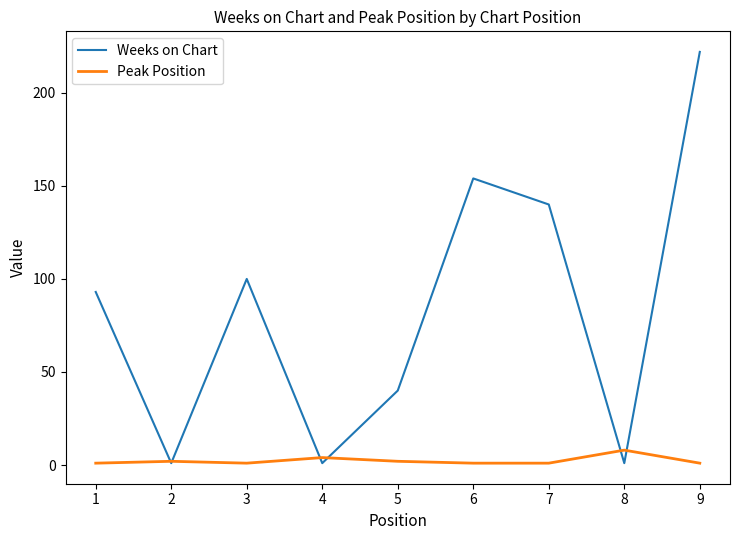

Reading left to right, list all the values displayed in this chart.

Weeks on Chart: 1=93	2=1	3=100	4=1	5=40	6=154	7=140	8=1	9=222
Peak Position: 1=1	2=2	3=1	4=4	5=2	6=1	7=1	8=8	9=1